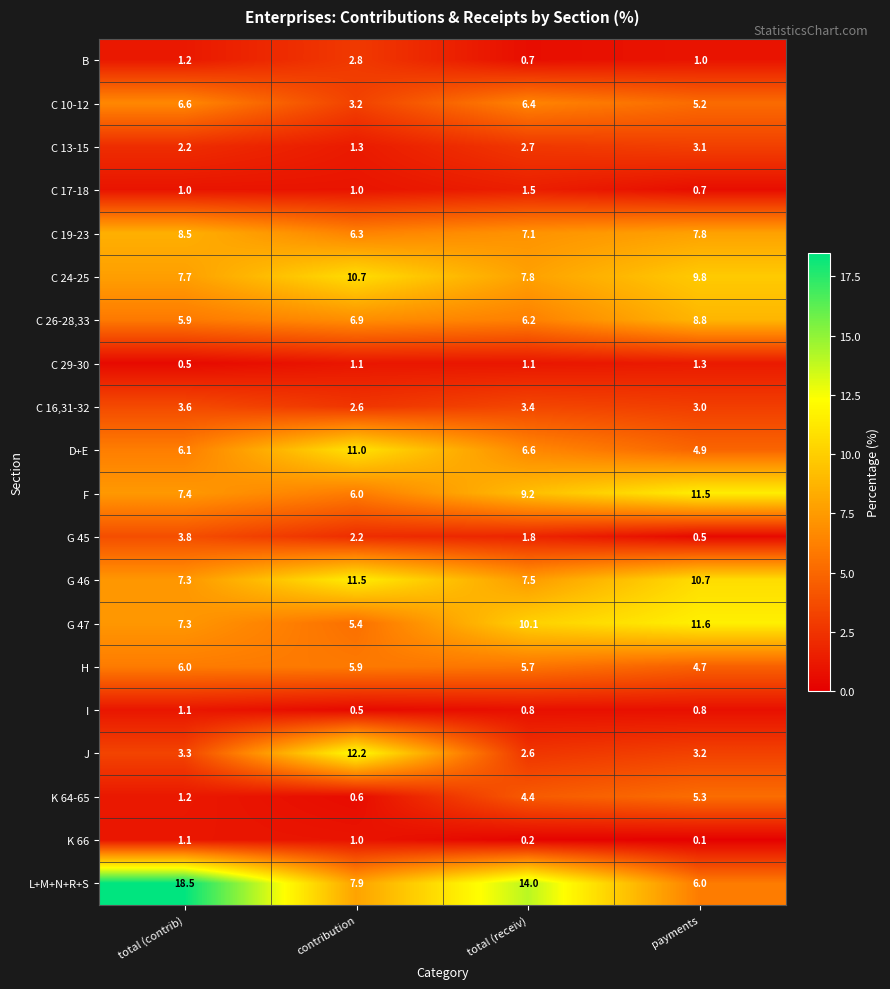

At payments, list the series in order from largest to smallest.

G 47, F, G 46, C 24-25, C 26-28,33, C 19-23, L+M+N+R+S, K 64-65, C 10-12, D+E, H, J, C 13-15, C 16,31-32, C 29-30, B, I, C 17-18, G 45, K 66